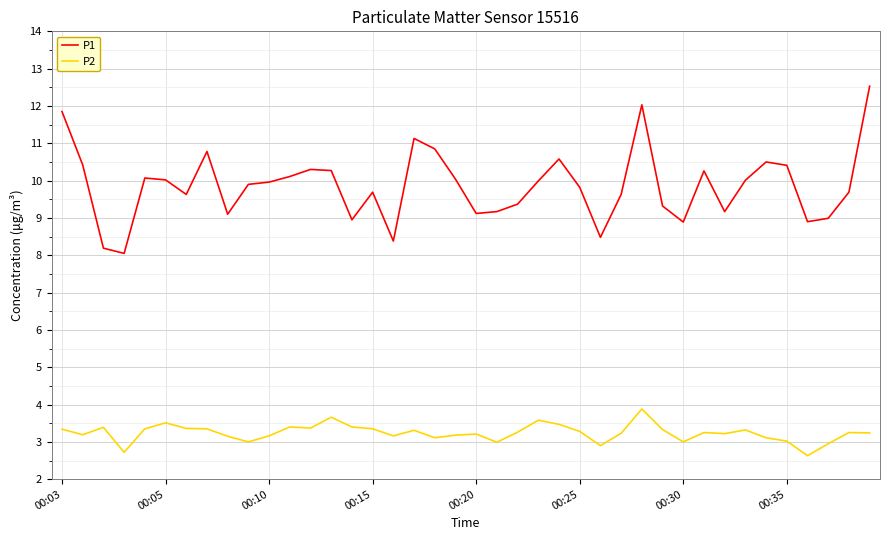

What is the maximum value shown in the chart?

12.5